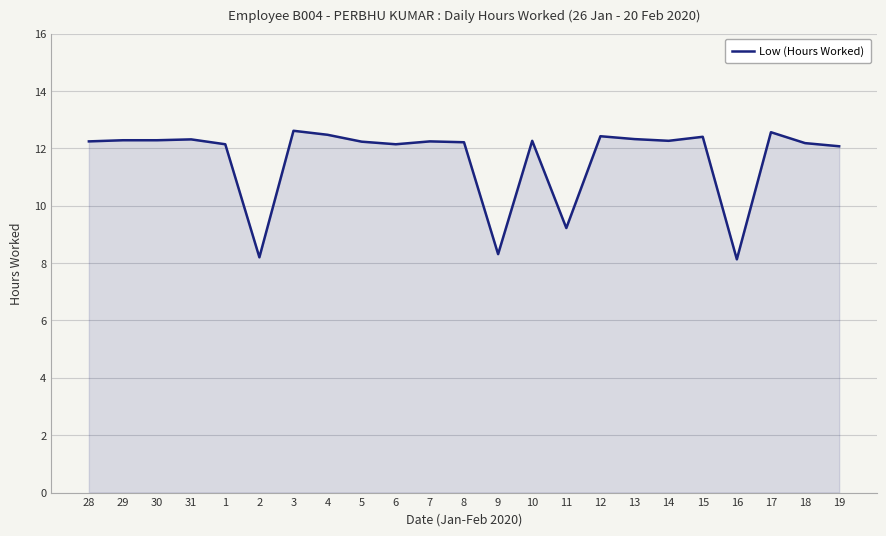

What is the sum of the values at 6 and 10?

24.4